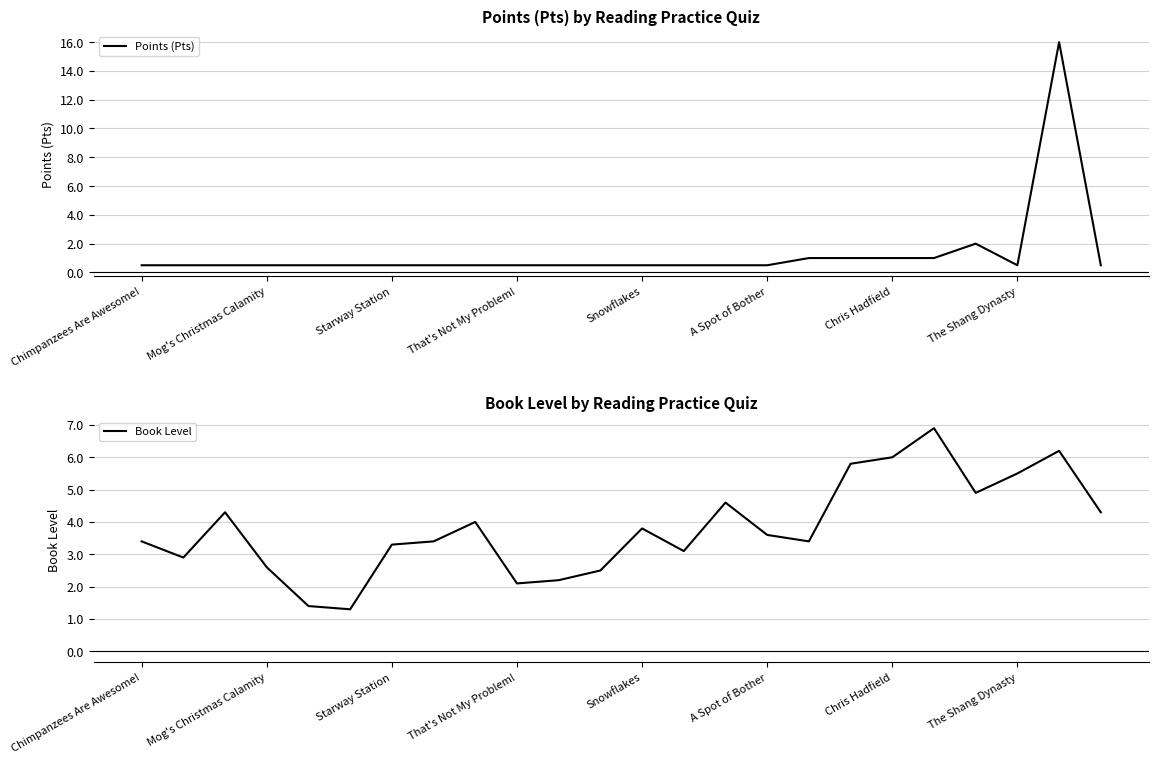

What are all the series names shown in the legend?

Points (Pts), Book Level